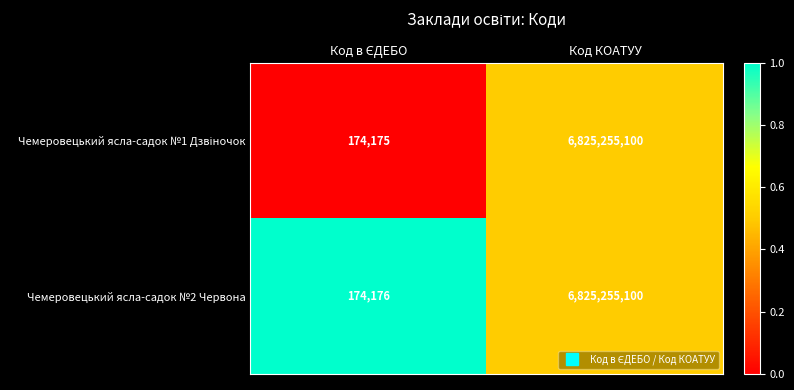

What is the average value of the Чемеровецький ясла-садок №2 Червона series?

3412714638